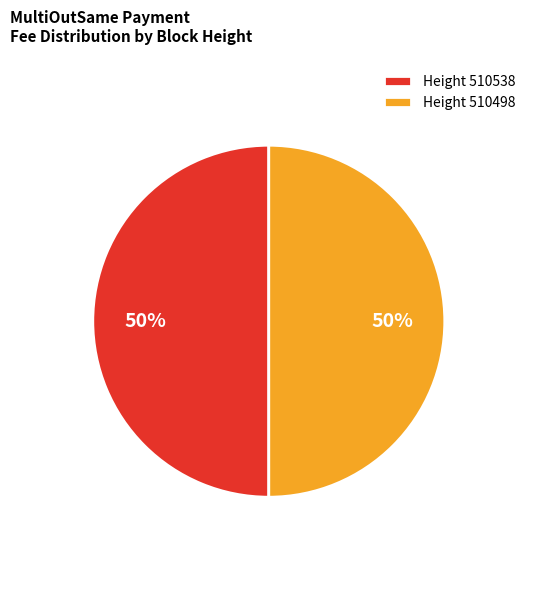

What is the ratio of the value at Height 510538 to the value at Height 510498?

1.0